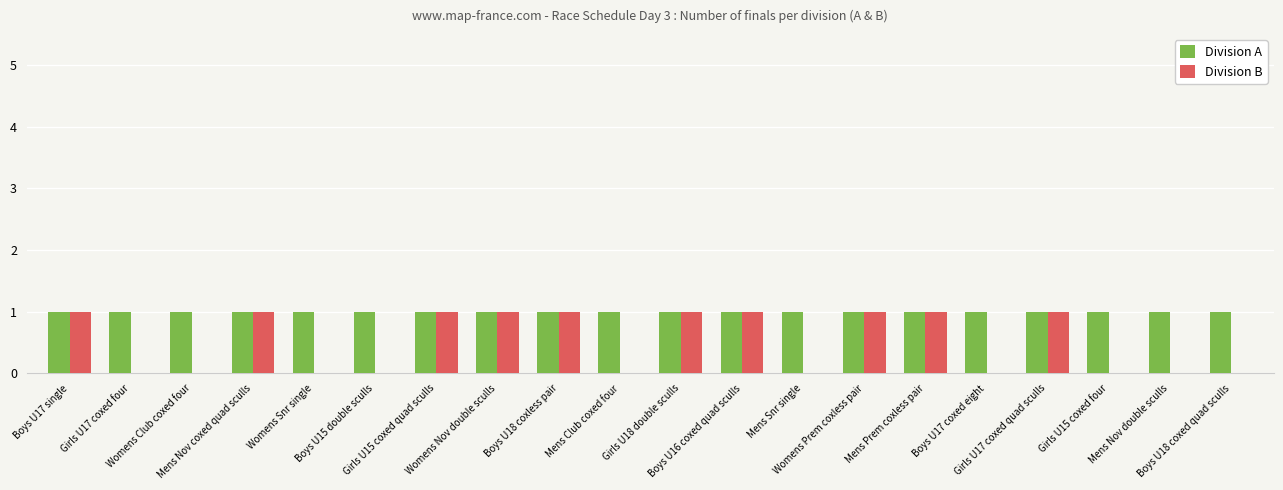

How many Division B values are between 0 and 1?

20